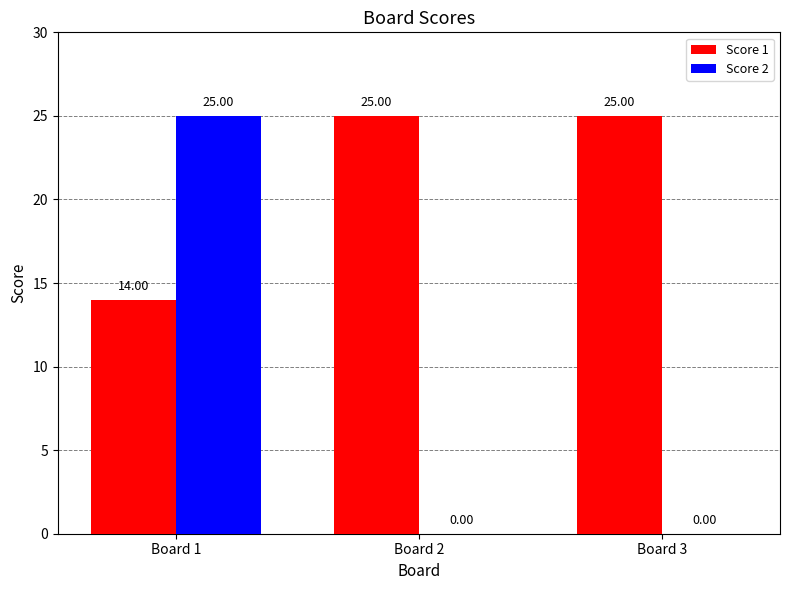

At which category is the sum across all series the highest?

Board 1